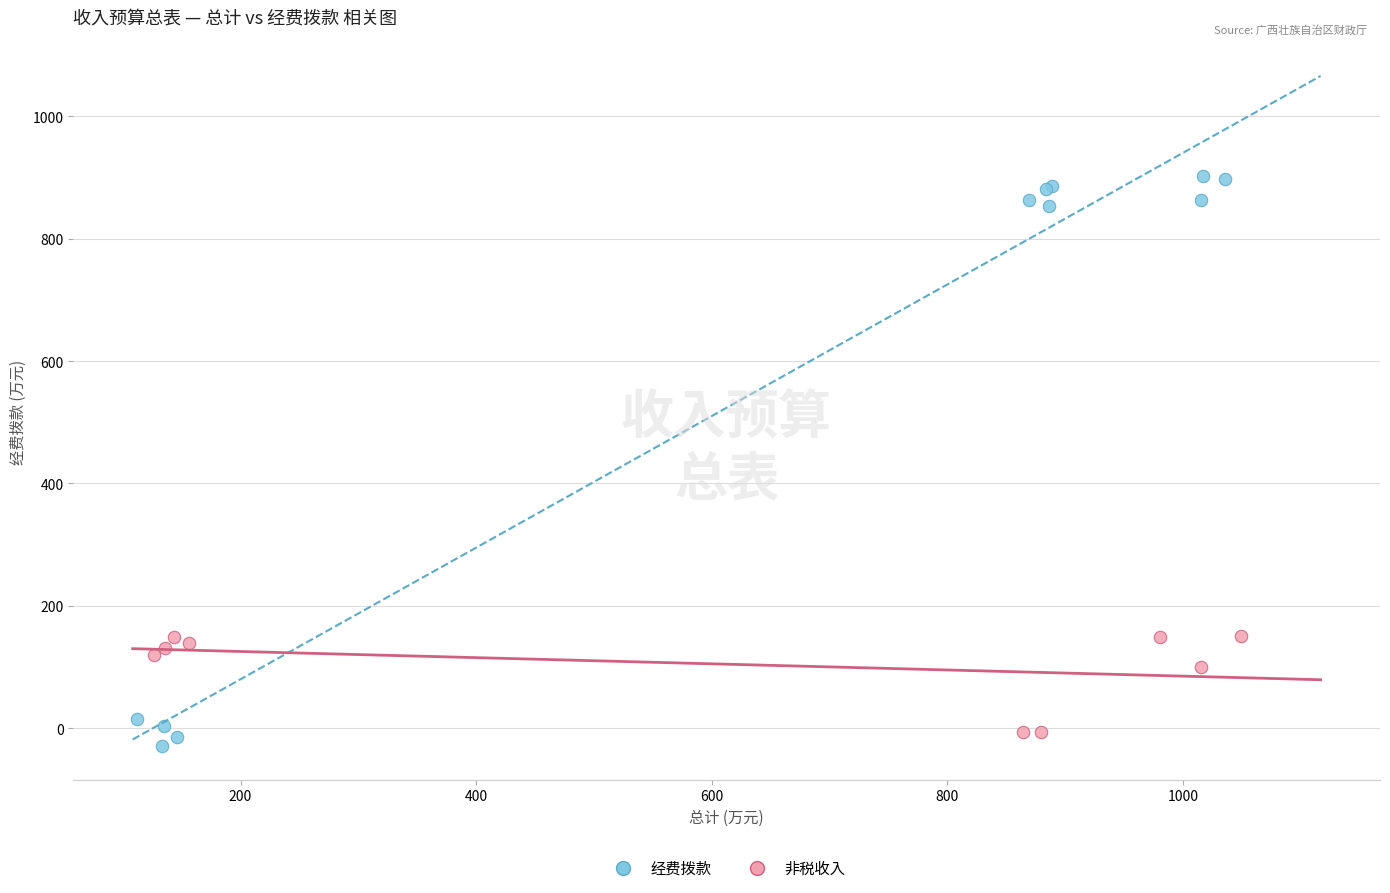

Which series has the widest spread of Y values?

经费拨款